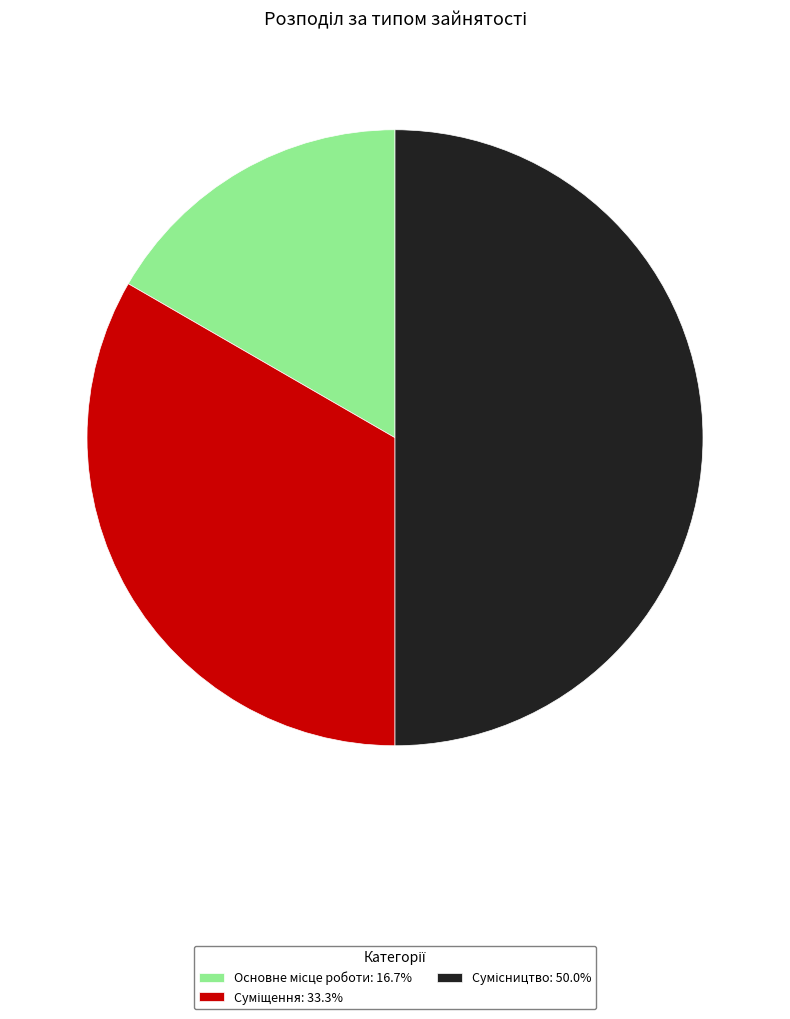

What portion of the pie excludes Основне місце роботи?

83.3%